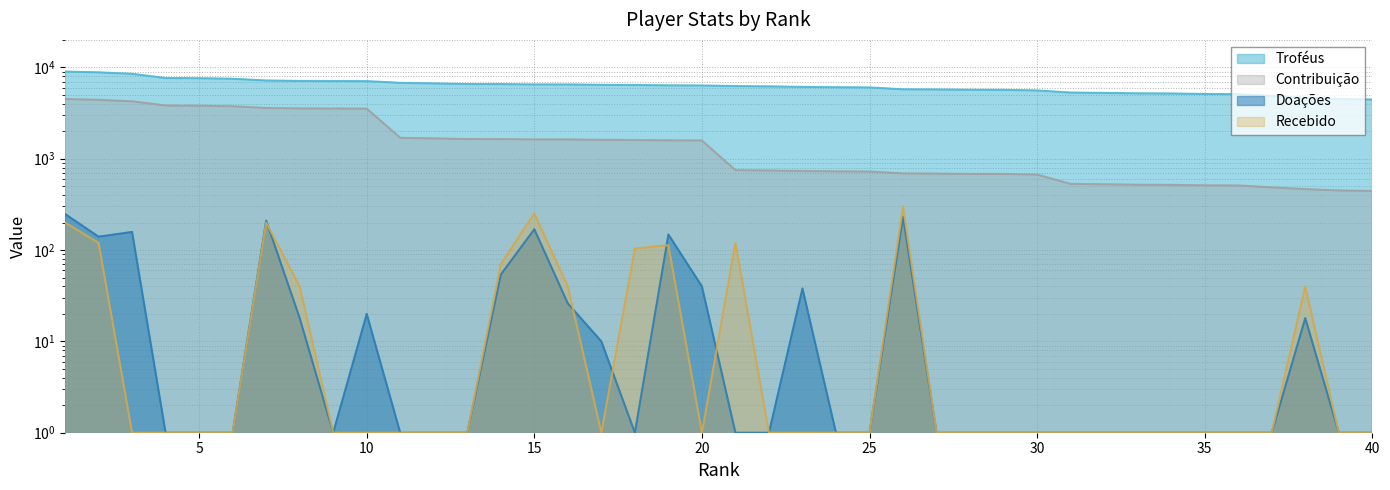

What is the total value across all series at 1?

13948